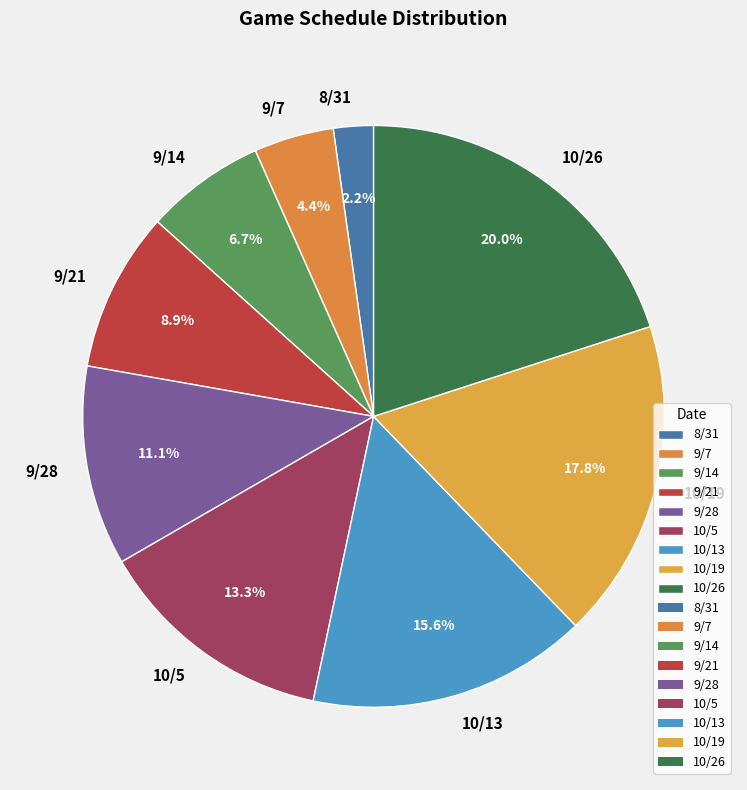

Is 9/21 the majority of the pie?

No